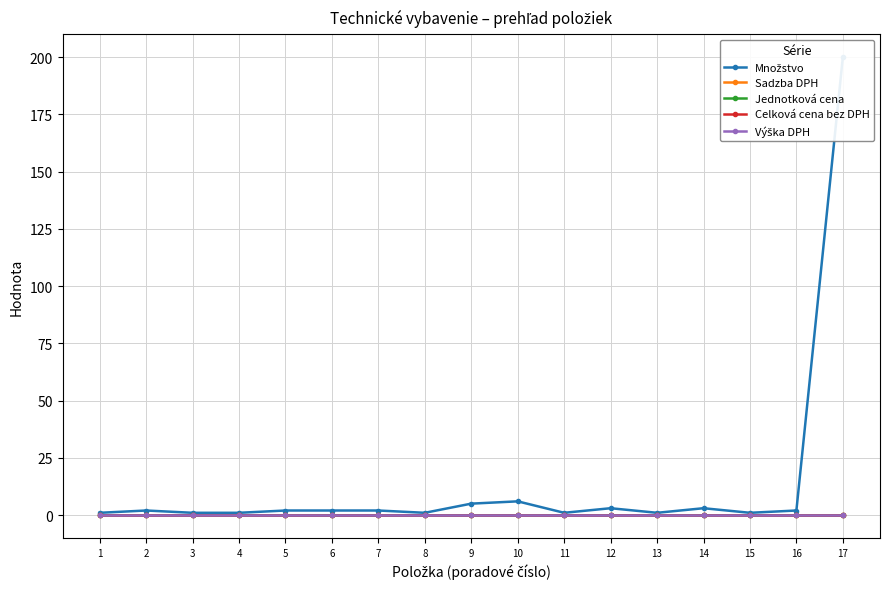

Reading left to right, transcribe all the data shown in this chart.

Množstvo: 1=1.0	2=2.0	3=1.0	4=1.0	5=2.0	6=2.0	7=2.0	8=1.0	9=5.0	10=6.0	11=1.0	12=3.0	13=1.0	14=3.0	15=1.0	16=2.0	17=200.0
Sadzba DPH: 1=0.2	2=0.2	3=0.2	4=0.2	5=0.2	6=0.2	7=0.2	8=0.2	9=0.2	10=0.2	11=0.2	12=0.2	13=0.2	14=0.2	15=0.2	16=0.2	17=0.2
Jednotková cena: 1=0.0	2=0.0	3=0.0	4=0.0	5=0.0	6=0.0	7=0.0	8=0.0	9=0.0	10=0.0	11=0.0	12=0.0	13=0.0	14=0.0	15=0.0	16=0.0	17=0.0
Celková cena bez DPH: 1=0.0	2=0.0	3=0.0	4=0.0	5=0.0	6=0.0	7=0.0	8=0.0	9=0.0	10=0.0	11=0.0	12=0.0	13=0.0	14=0.0	15=0.0	16=0.0	17=0.0
Výška DPH: 1=0.0	2=0.0	3=0.0	4=0.0	5=0.0	6=0.0	7=0.0	8=0.0	9=0.0	10=0.0	11=0.0	12=0.0	13=0.0	14=0.0	15=0.0	16=0.0	17=0.0